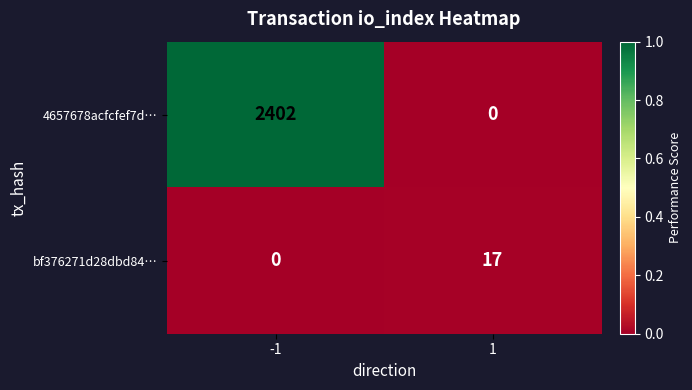

At which category is the sum across all series the highest?

-1